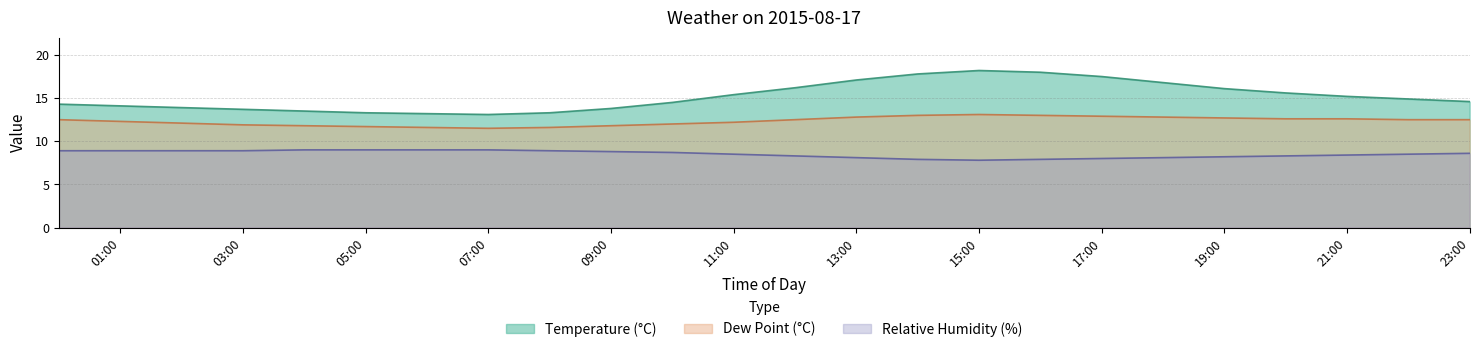

What is the sum of the rh values at 13:00 and 11:00?

16.6